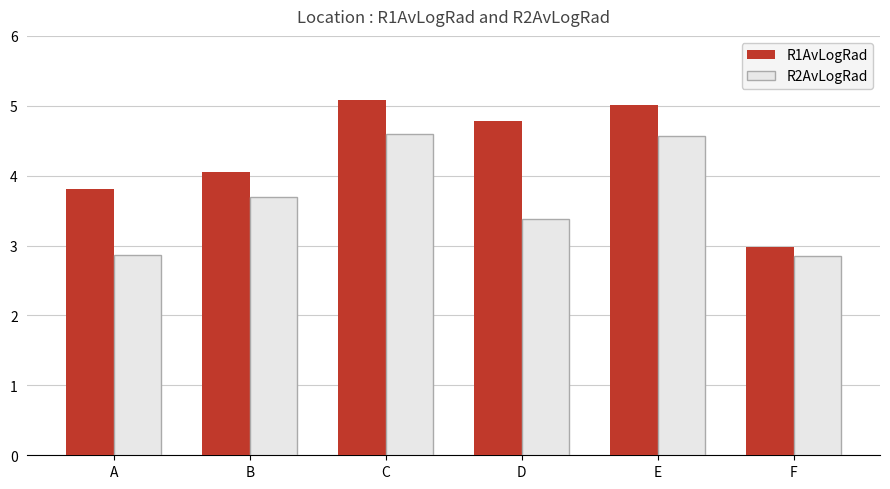

What are all the series names shown in the legend?

R1AvLogRad, R2AvLogRad